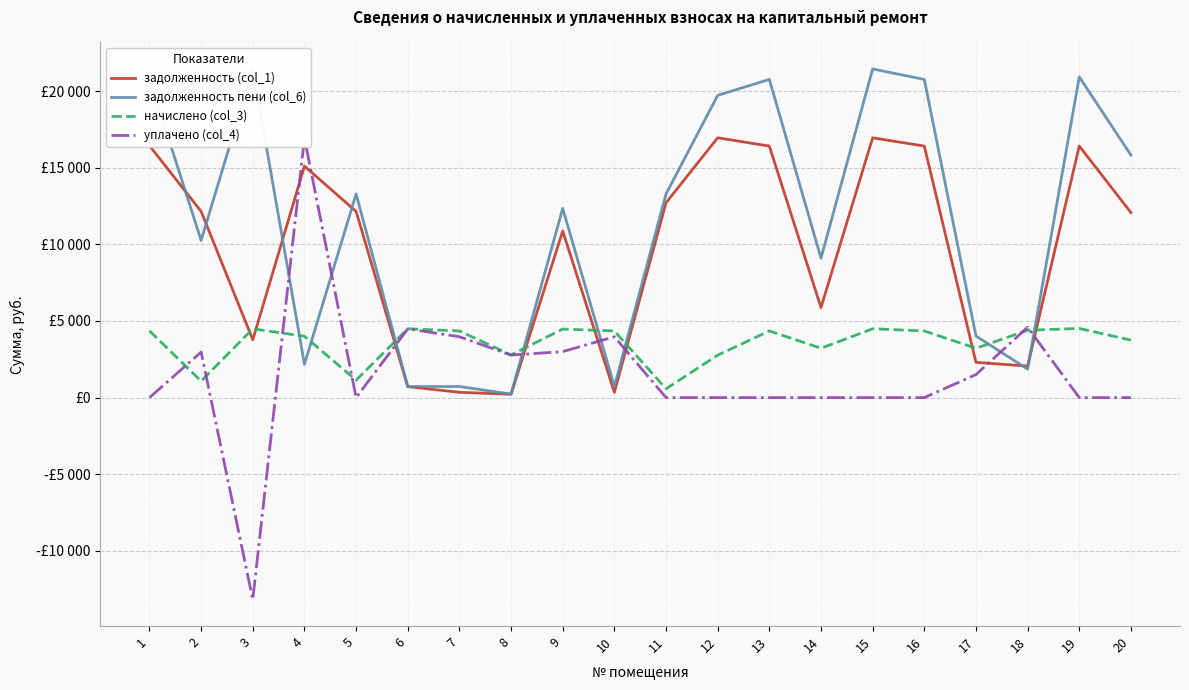

What is the difference between the задолженность (col_1) values at 10 and 14?

5529.8